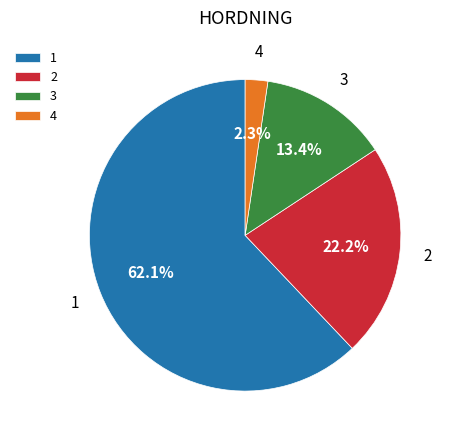

Count the number of slices in the pie.

4